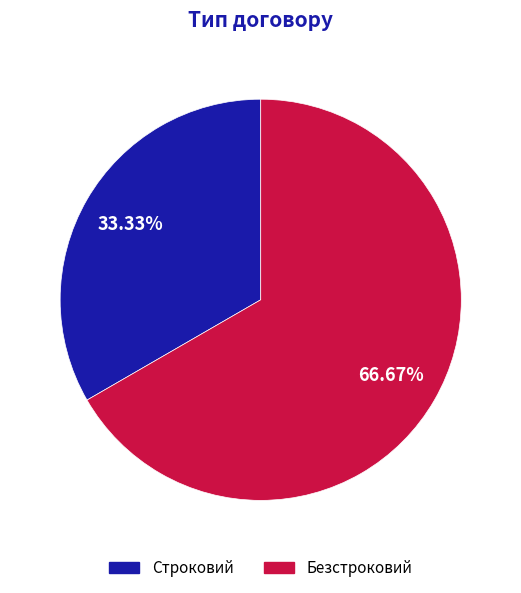

True or false: Строковий accounts for 33% of the total.

True